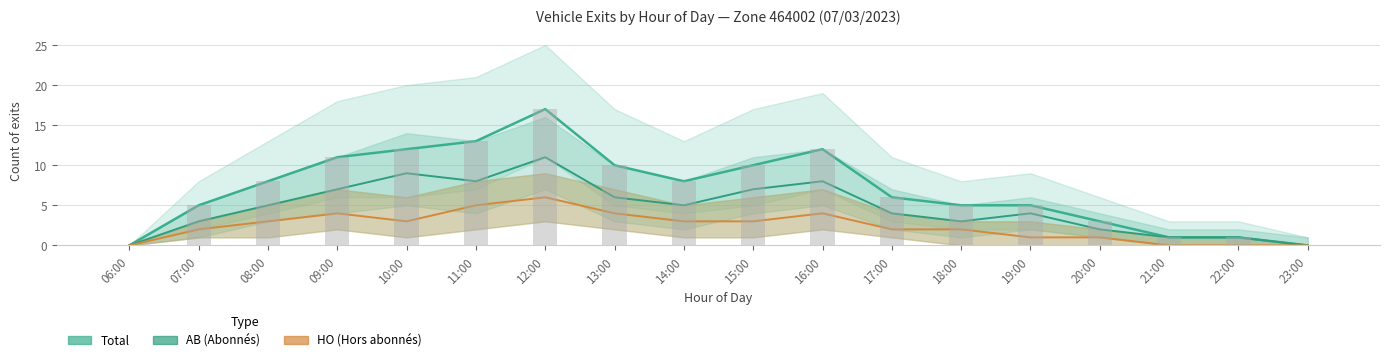

Rank the categories by HO (Hors abonnés) value from lowest to highest.

06:00, 21:00, 22:00, 23:00, 19:00, 20:00, 07:00, 17:00, 18:00, 08:00, 10:00, 14:00, 15:00, 09:00, 13:00, 16:00, 11:00, 12:00